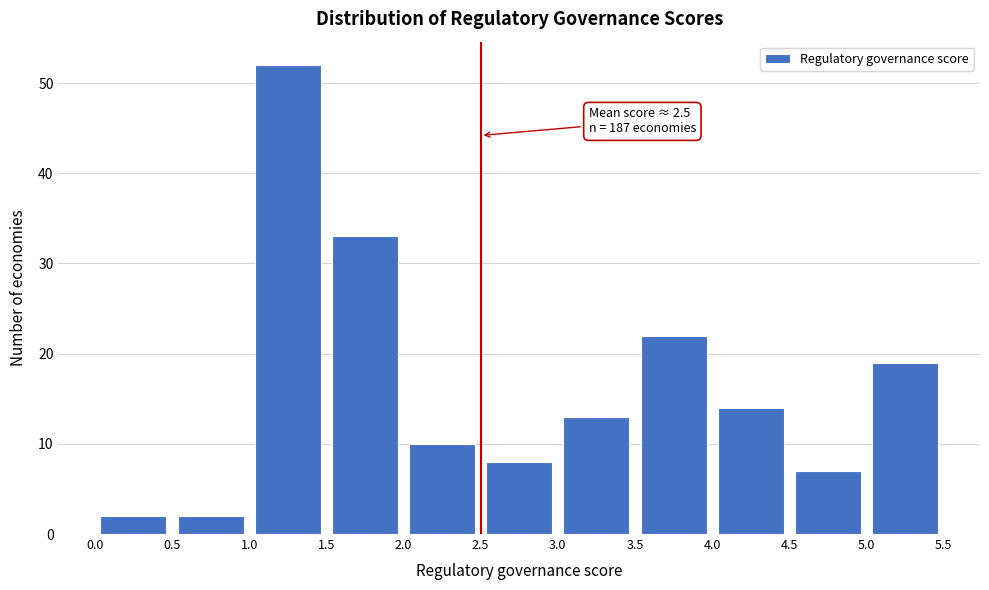

Over which range of the x-axis is the bar tallest?

1.0 to 1.5